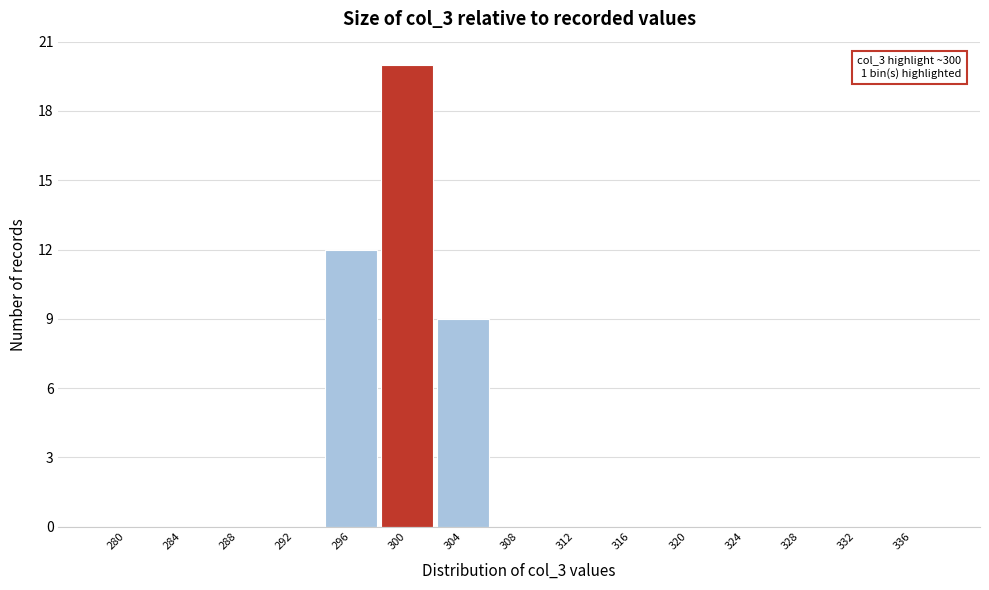

Reading left to right, list all the values displayed in this chart.

280=0	284=0	288=0	292=0	296=12	300=20	304=9	308=0	312=0	316=0	320=0	324=0	328=0	332=0	336=0